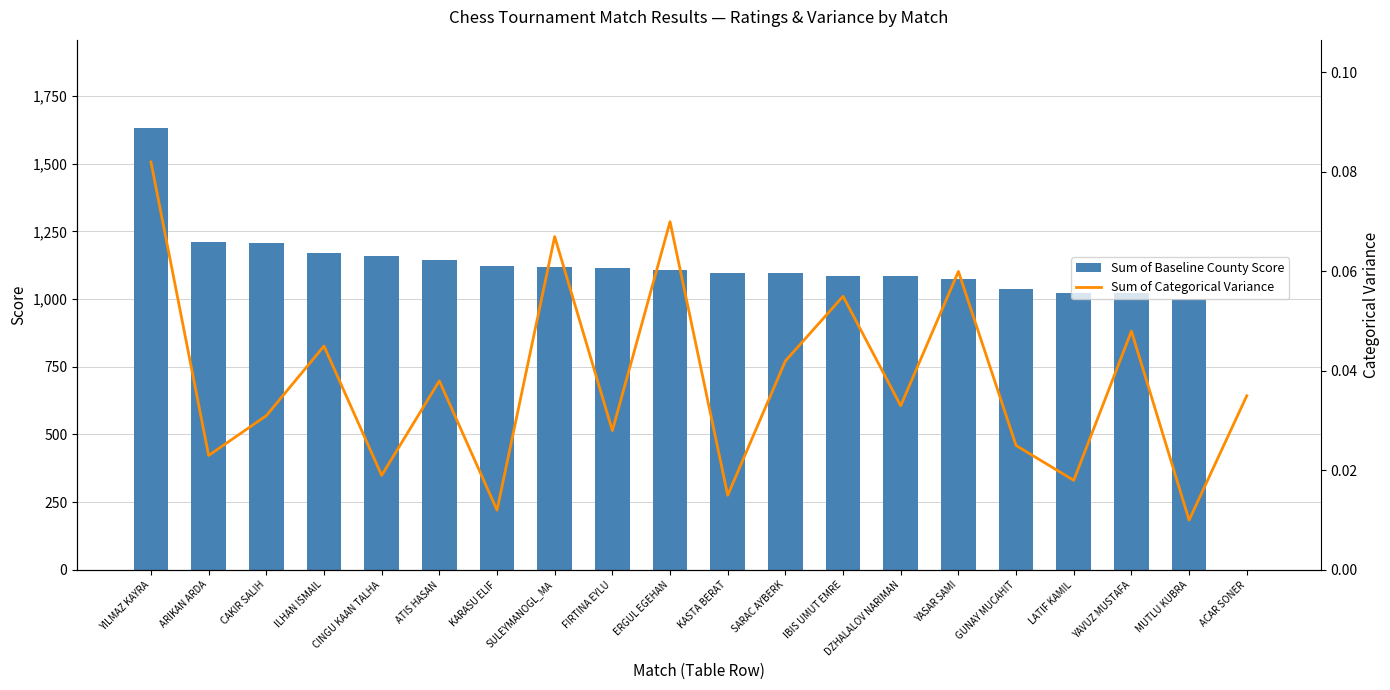

Are the bars grouped side by side (vs. stacked)?

Yes